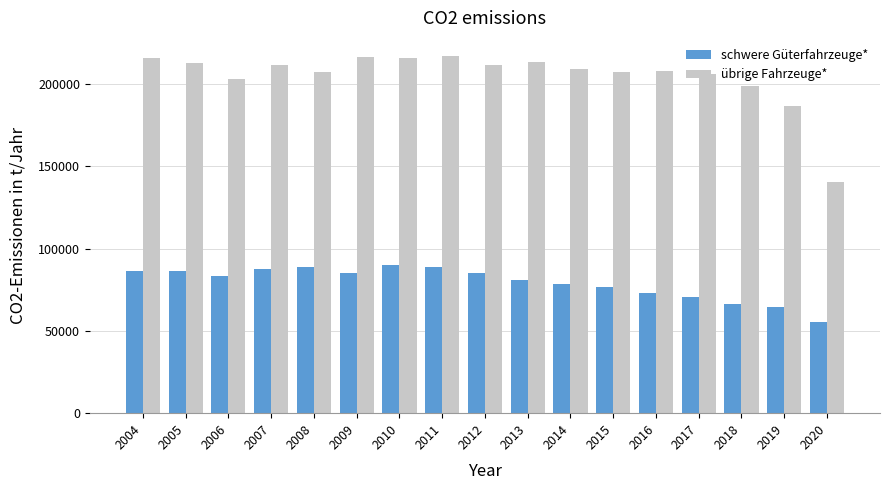

What is the maximum value for übrige Fahrzeuge*?

217278.4